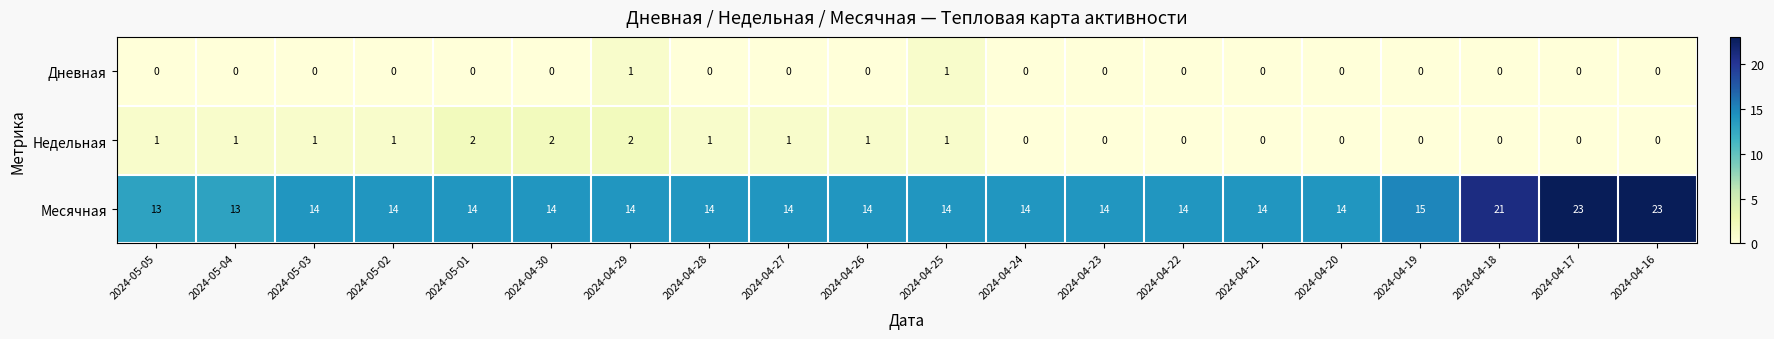

Count the number of categories in the chart.

20